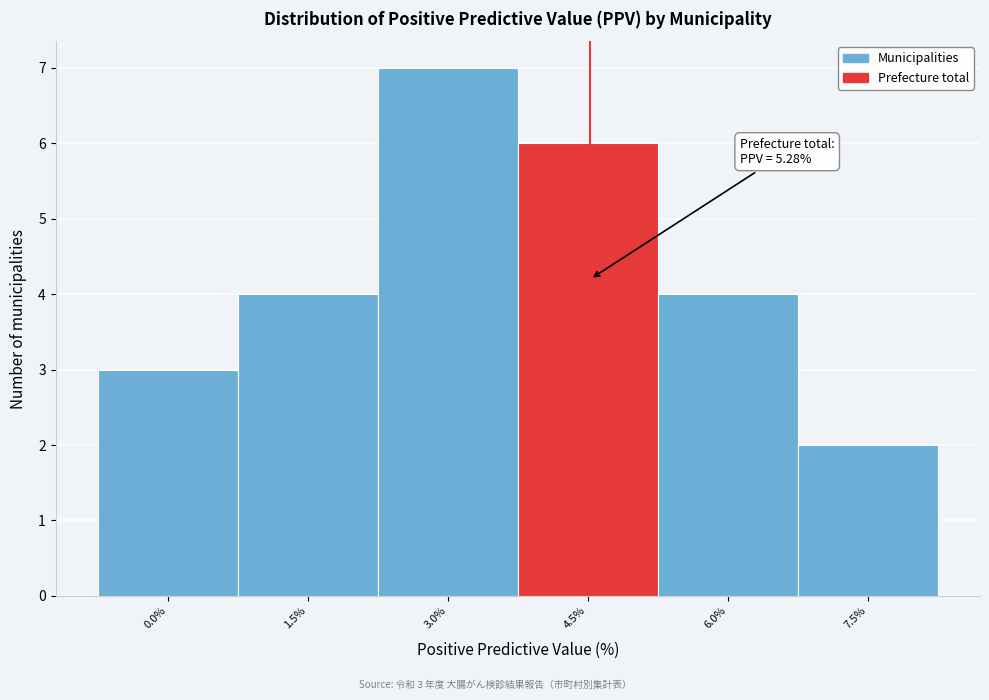

Reading right to left, what are all the values shown in this chart?

2	4	6	7	4	3